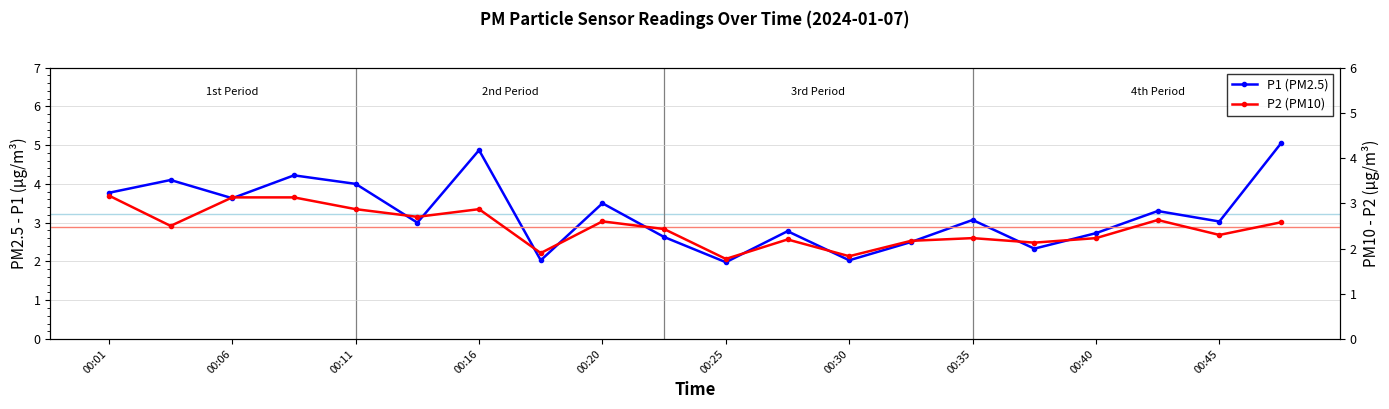

What is the maximum value for P1 (PM2.5)?

5.0